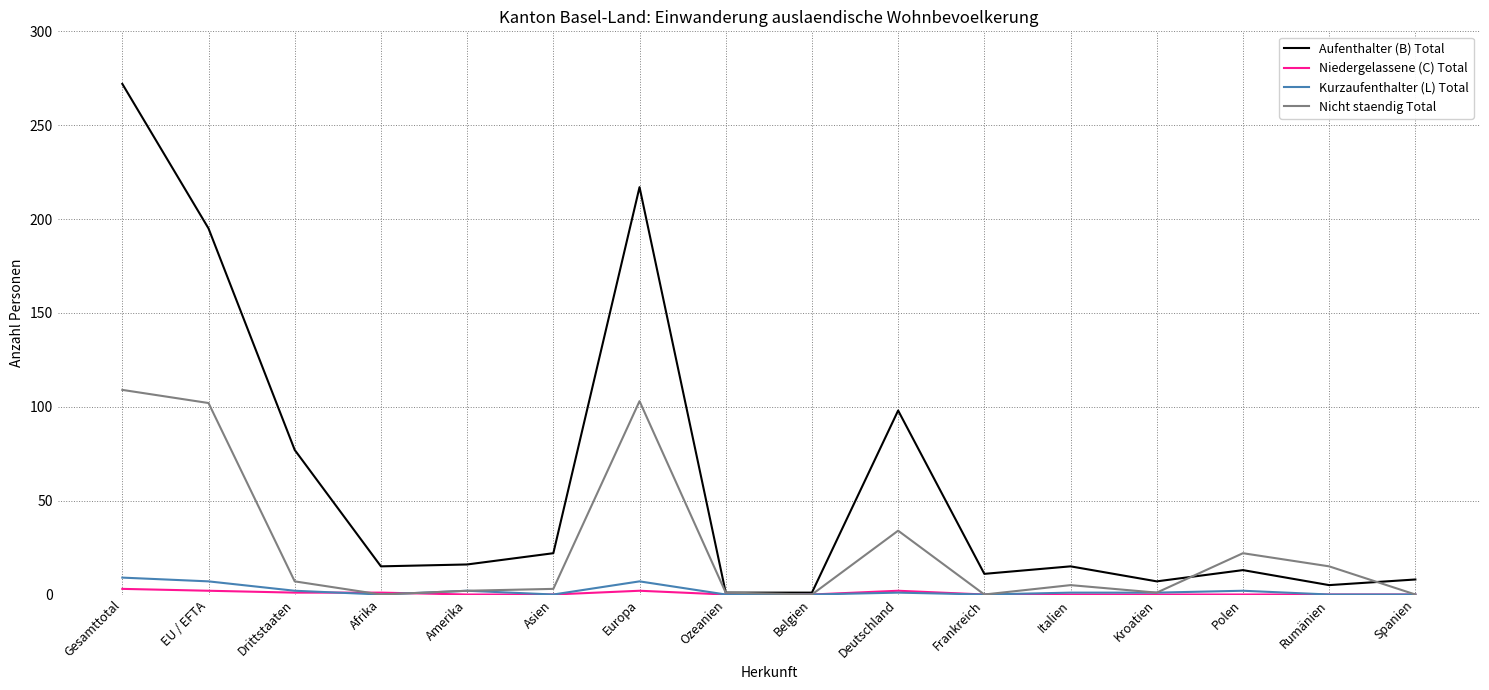

At which category is the sum across all series the highest?

Gesamttotal